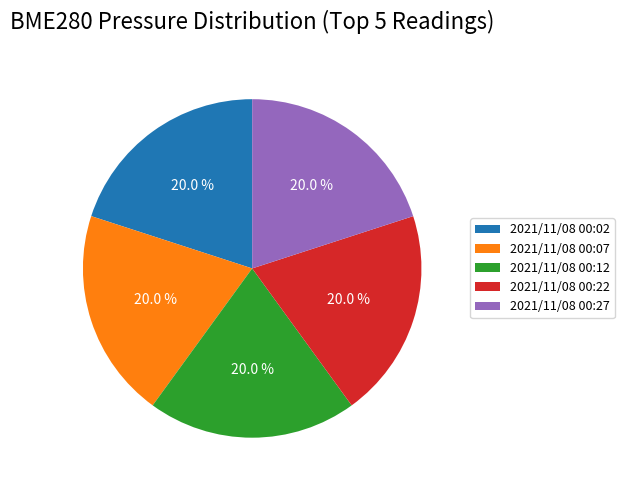

What percentage do 2021/11/08 00:12 and 2021/11/08 00:22 together represent?

40.0%